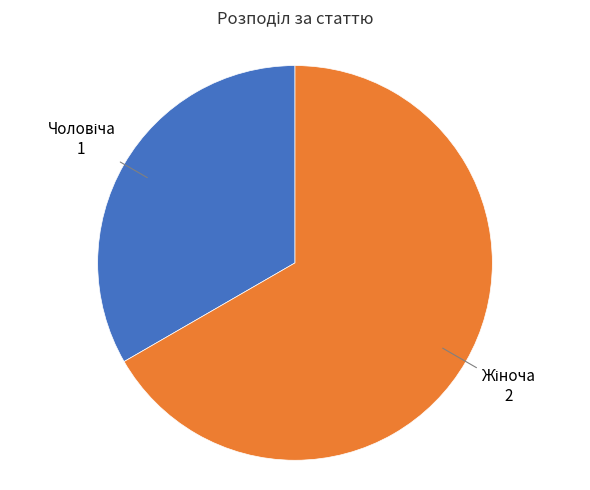

Does any single category account for the majority?

Yes